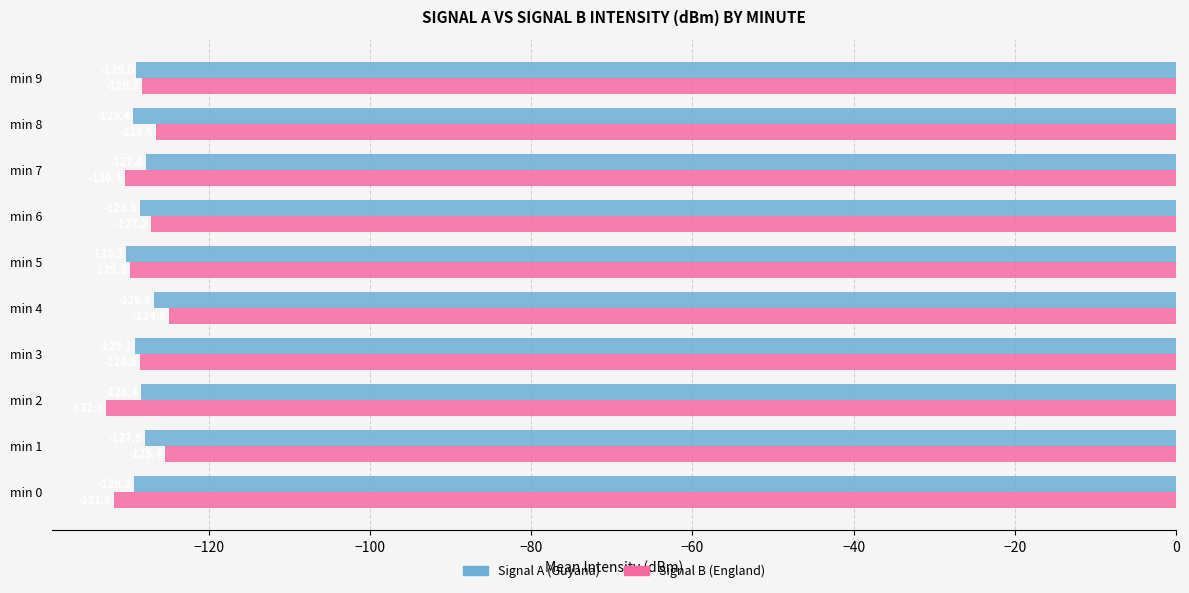

Which category has the lowest value in the Signal B (England) series?

min 2